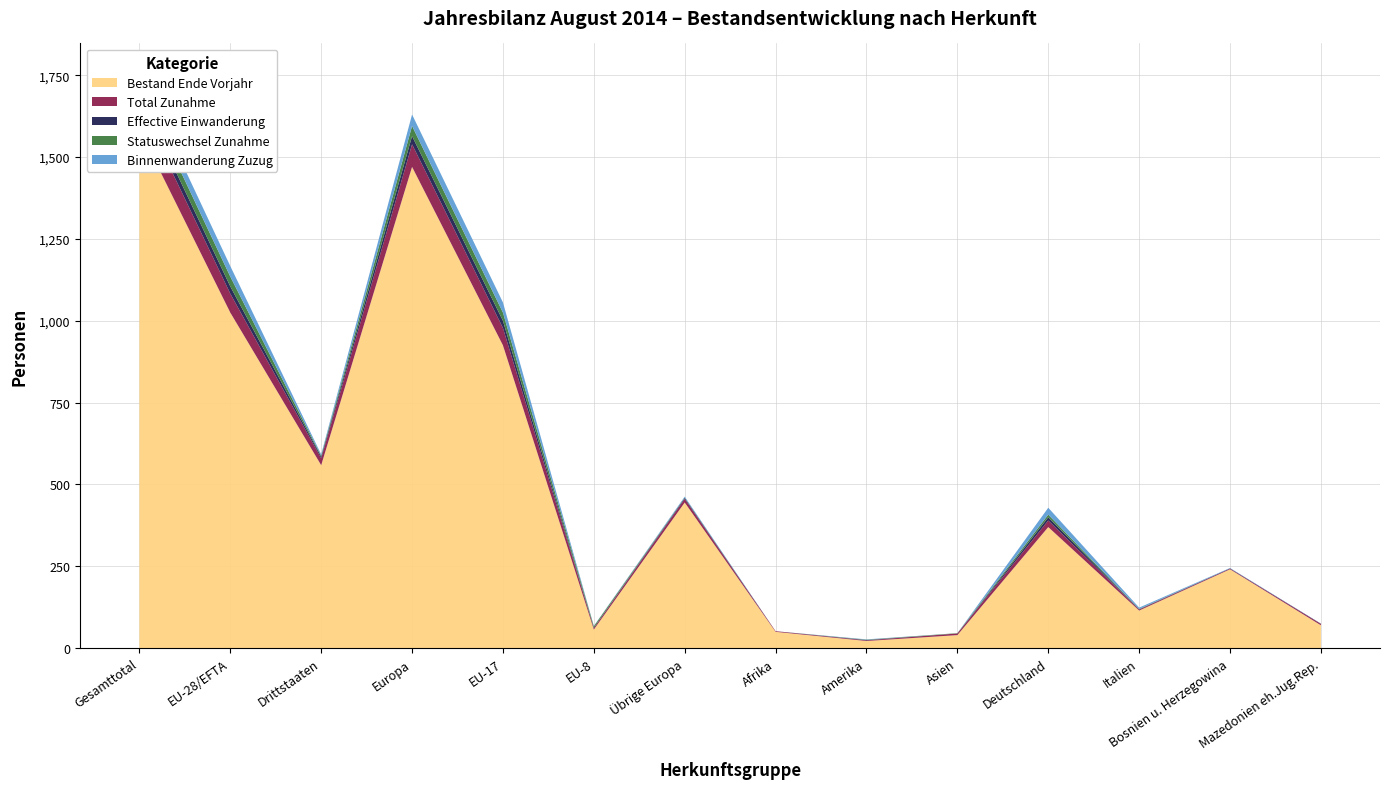

Reading left to right, list all the values displayed in this chart.

Bestand Ende Vorjahr: 1584	1025	559	1470	925	57	445	50	22	40	370	115	241	70
Total Zunahme: 79	58	21	69	53	5	11	2	2	5	20	3	2	4
Effective Einwanderung: 27	22	5	25	22	0	3	0	1	0	10	1	1	1
Statuswechsel Zunahme: 33	30	3	31	25	5	1	0	1	1	8	1	0	0
Binnenwanderung Zuzug: 36	32	4	35	31	1	3	0	1	0	21	4	1	0